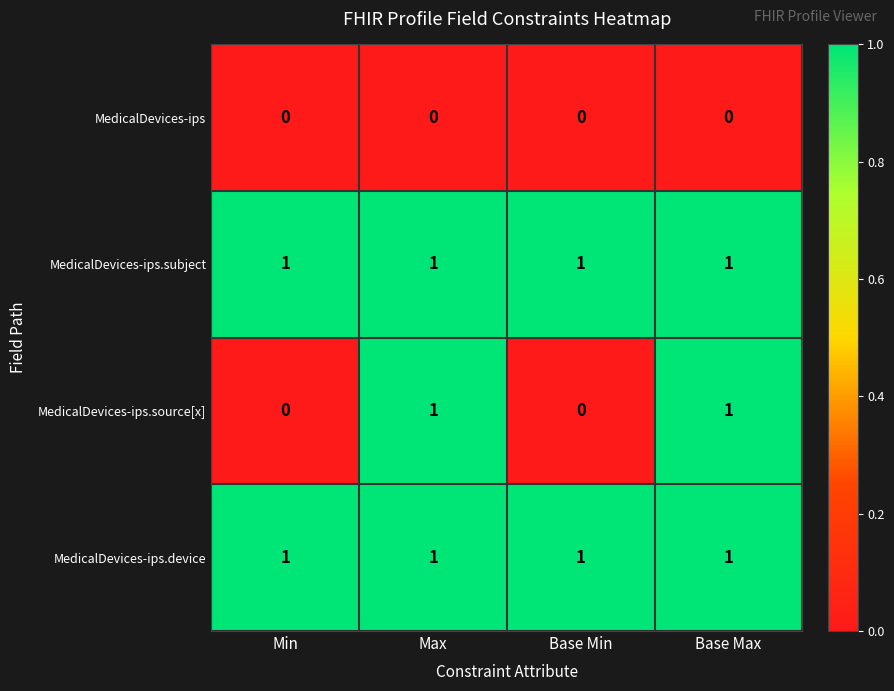

Count the MedicalDevices-ips.source[x] values in the range 0 to 1.

4